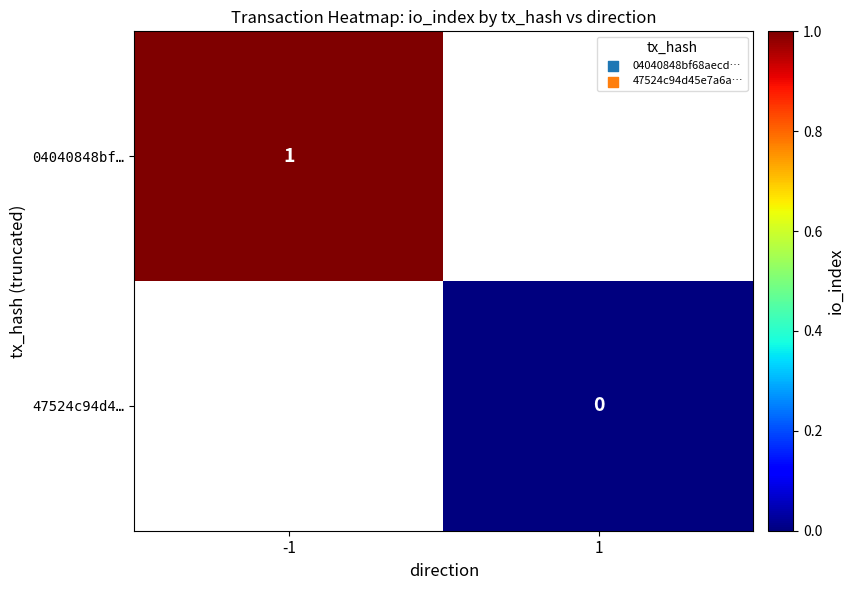

True or false: 04040848bf… has a value of 1 at -1.

True